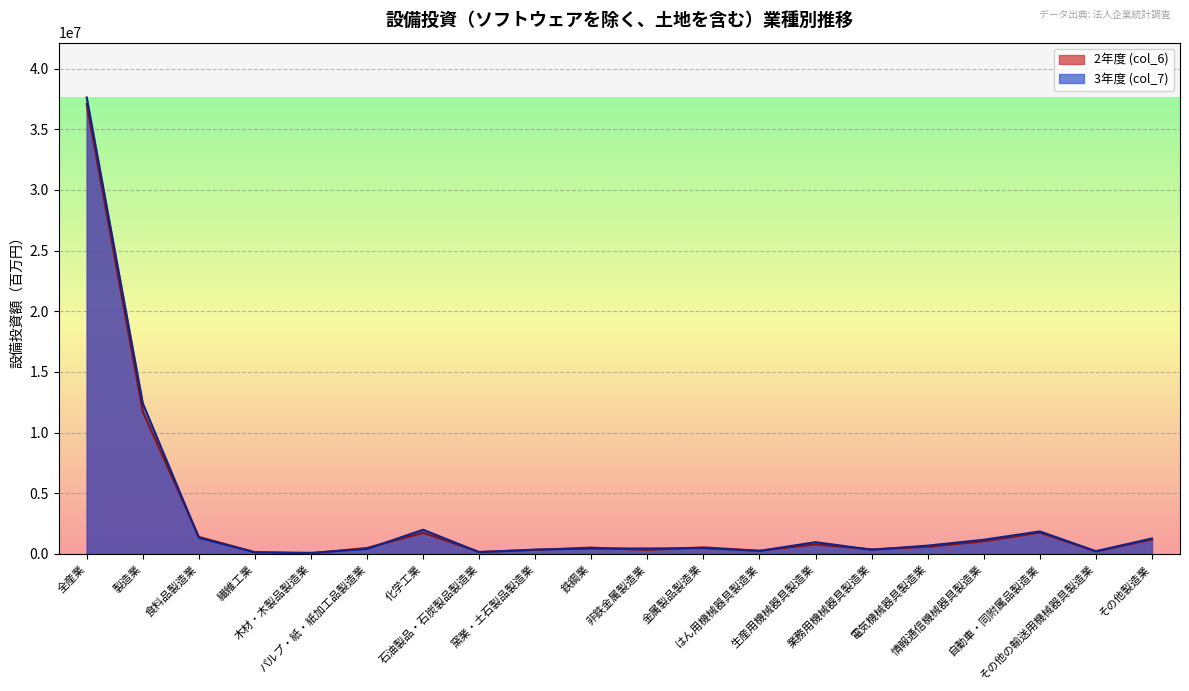

What is the difference between the maximum and minimum values in the 2年度 (col_6) series?

37043182